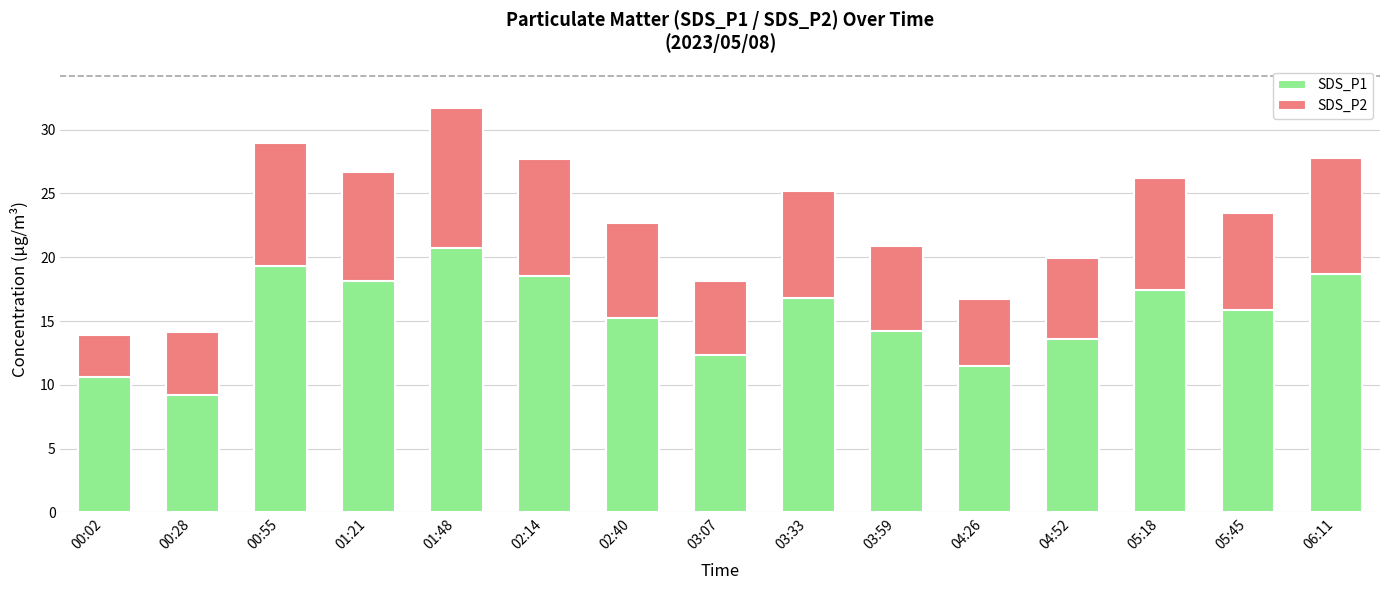

How many bars are there in total?

15